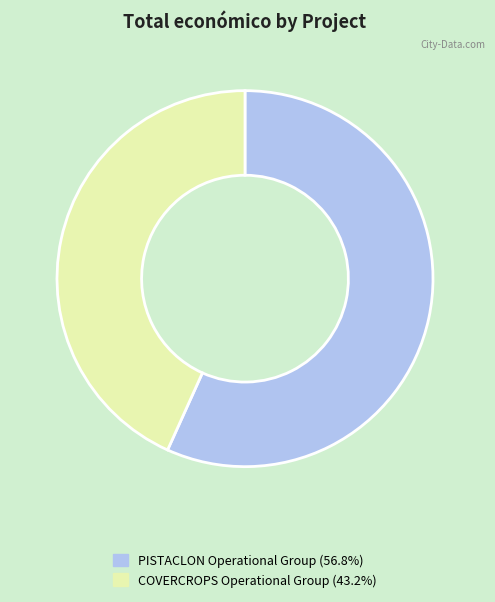

Do COVERCROPS Operational Group and PISTACLON Operational Group together represent more than half of the pie?

Yes